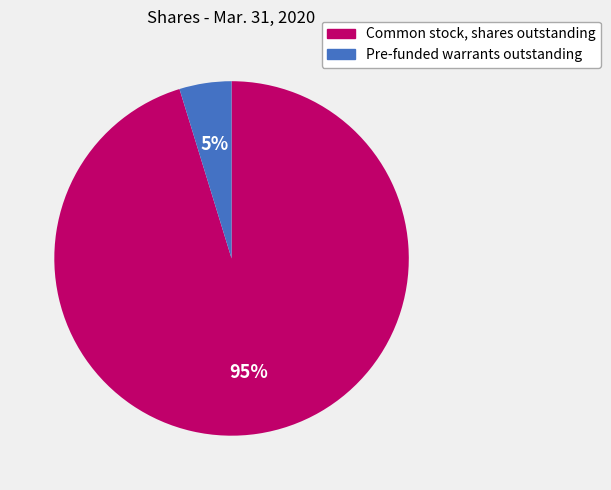

Count the number of slices in the pie.

2